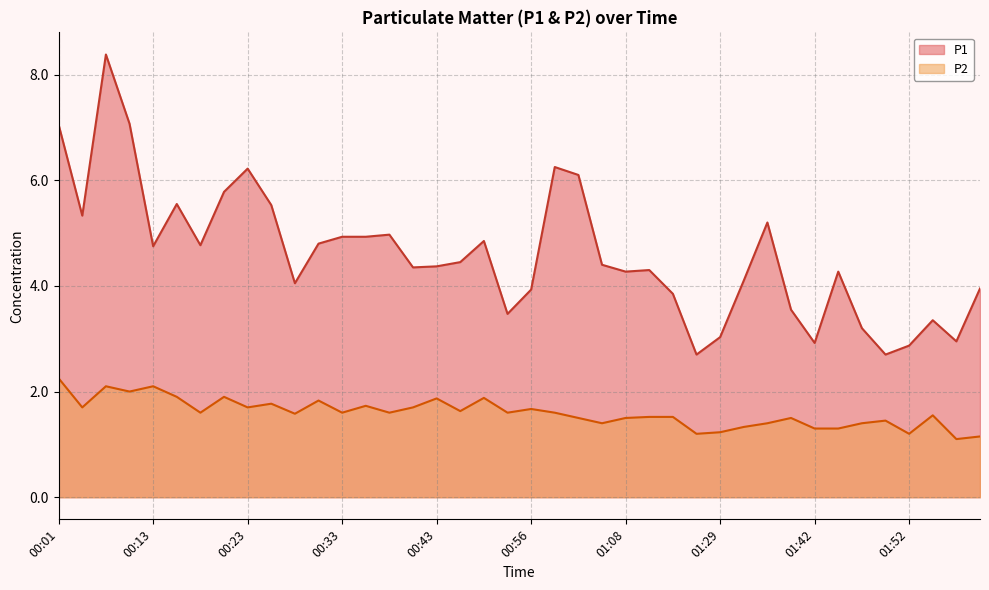

What is the difference between the maximum and minimum values in the P2 series?

1.1